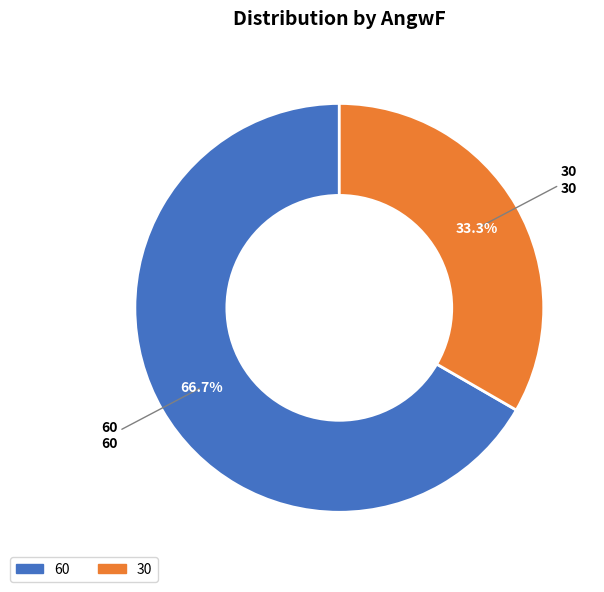

Which category has the smallest portion of the pie?

30